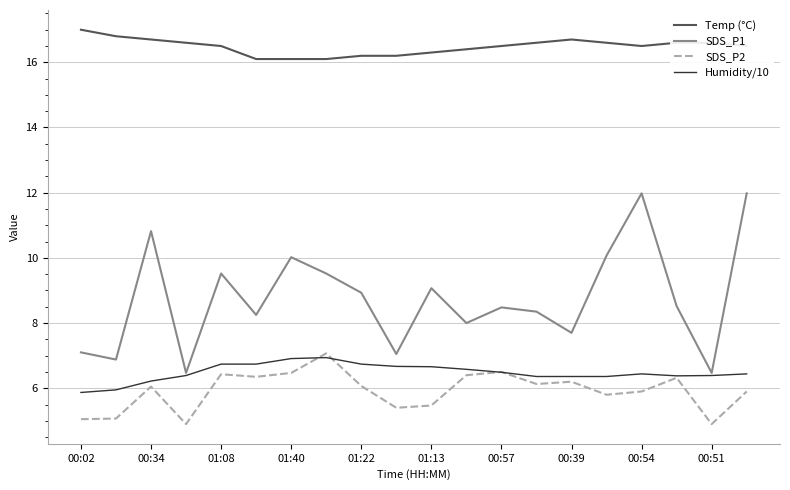

What is the greatest value displayed?

17.0